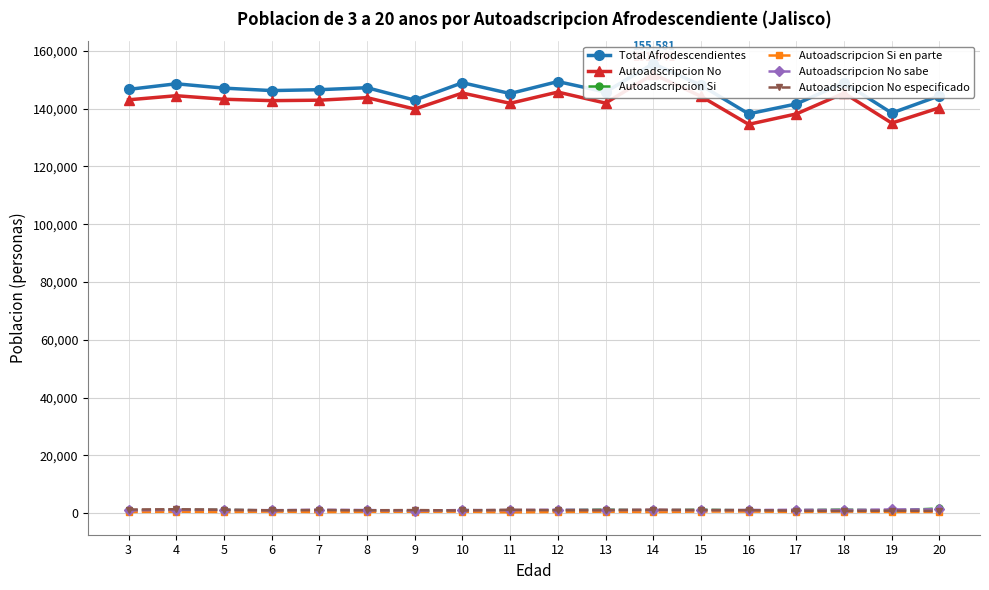

How many lines are shown in the chart?

6